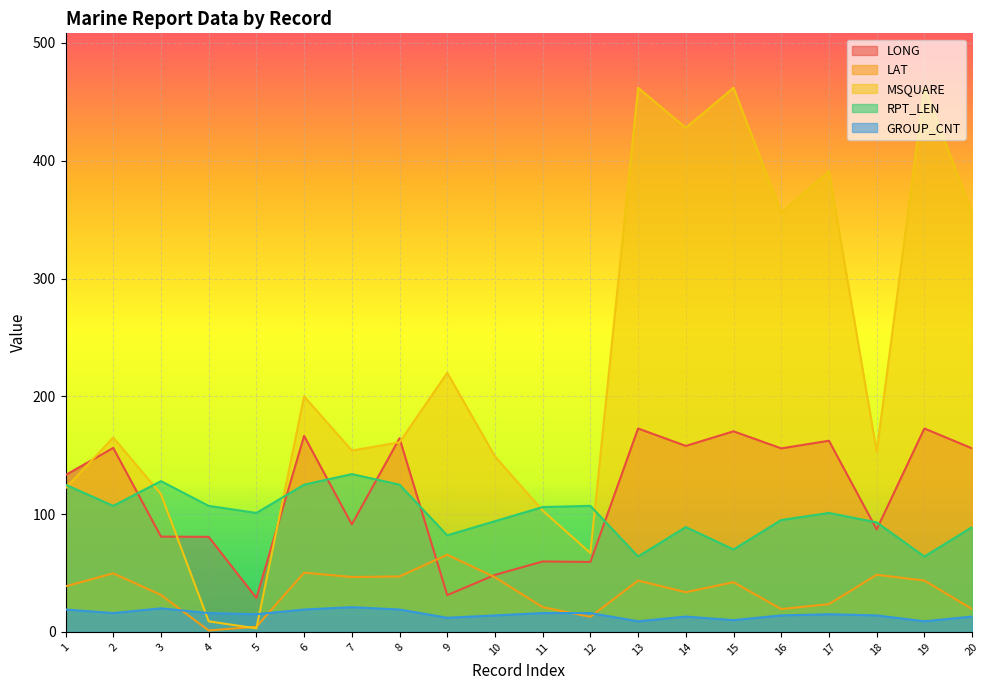

Between 10 and 16, which series saw the biggest shift?

MSQUARE